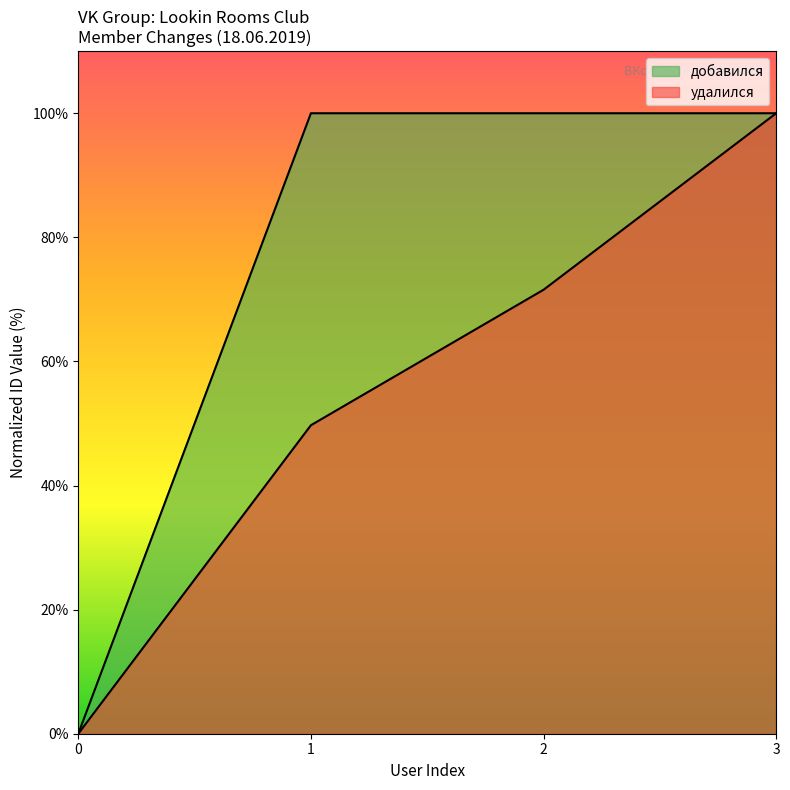

At which label does the data first exceed 71?

2